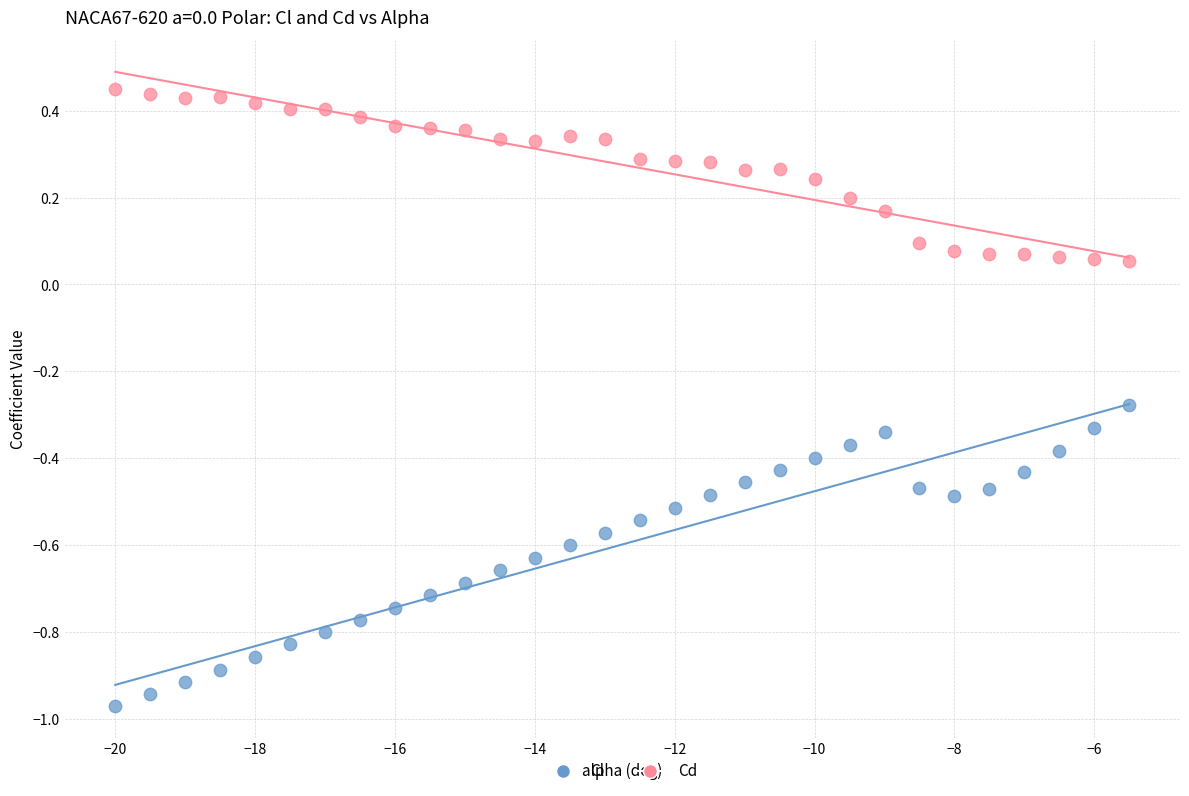

Across all data points, what is the range of X values (max minus min)?

14.5